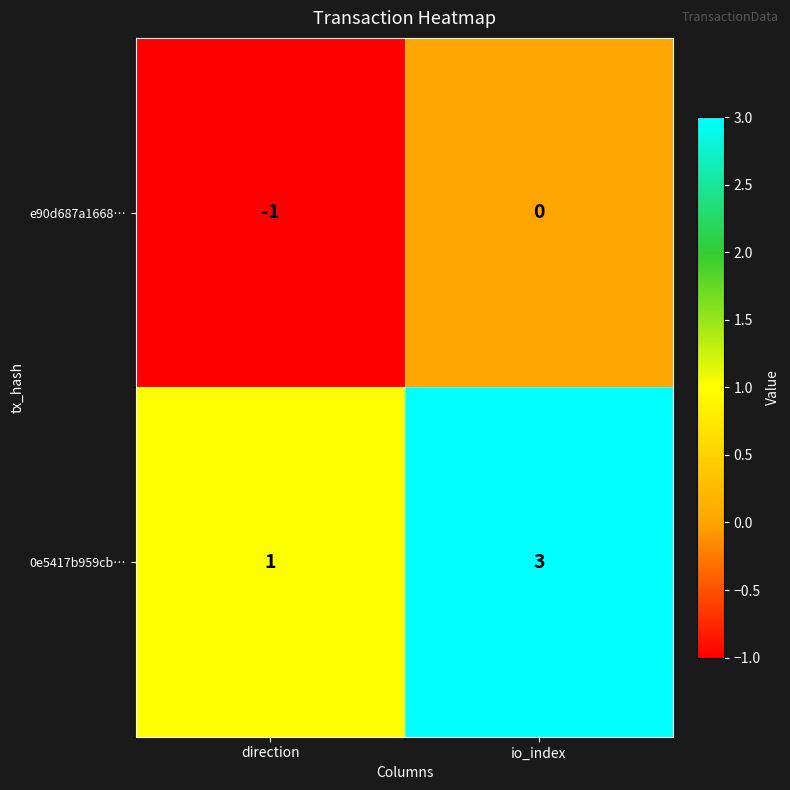

Rank the series by their maximum value, from highest to lowest.

0e5417b959cb…, e90d687a1668…